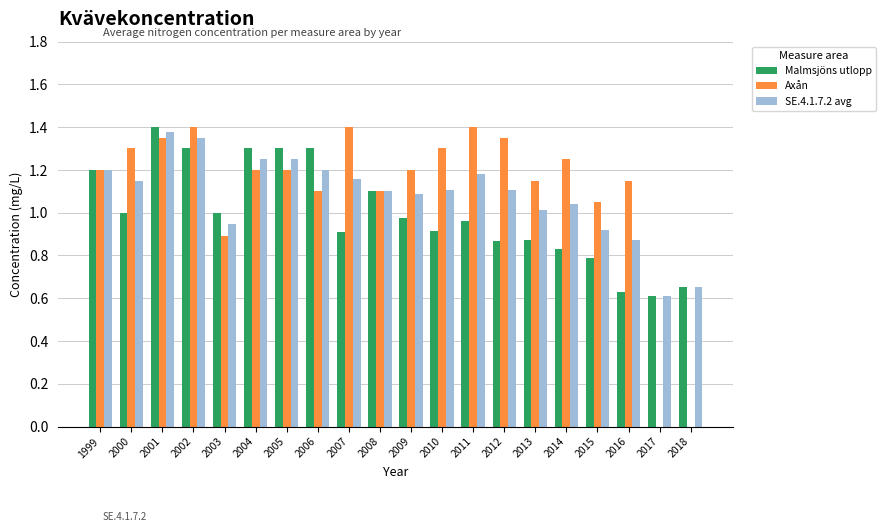

Does the chart contain stacked bars?

No